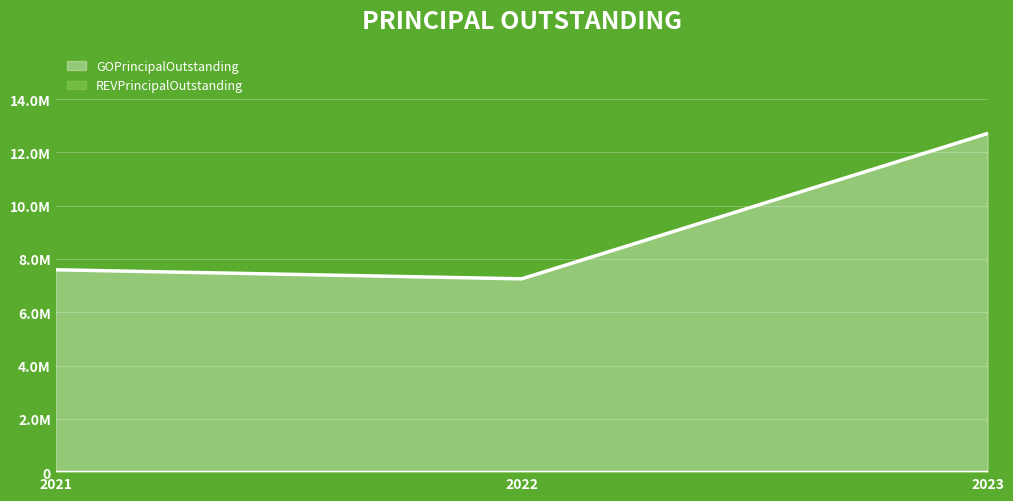

Approximately how many times larger is the value at 2023 compared to 2021?

1.7